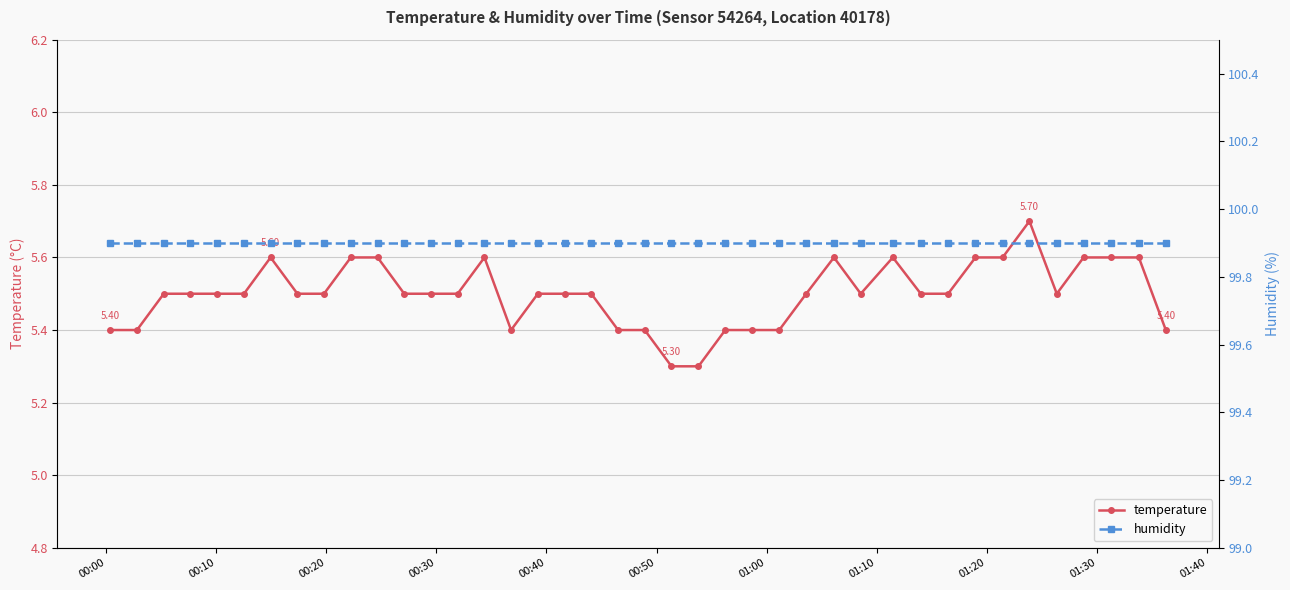

What is the greatest value displayed?

99.9